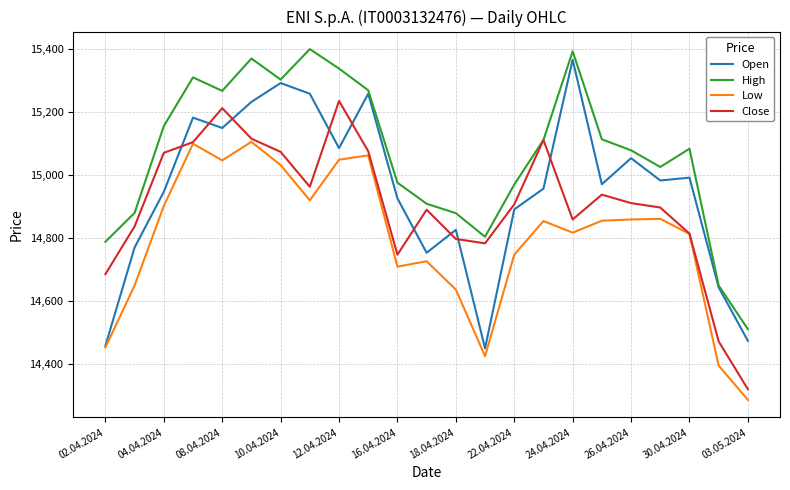

What is the minimum value shown in the chart?

14285